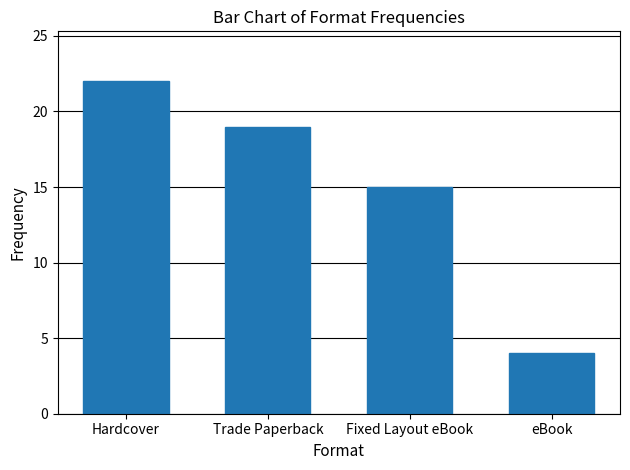

Approximately how many times larger is the value at Hardcover compared to Trade Paperback?

1.2